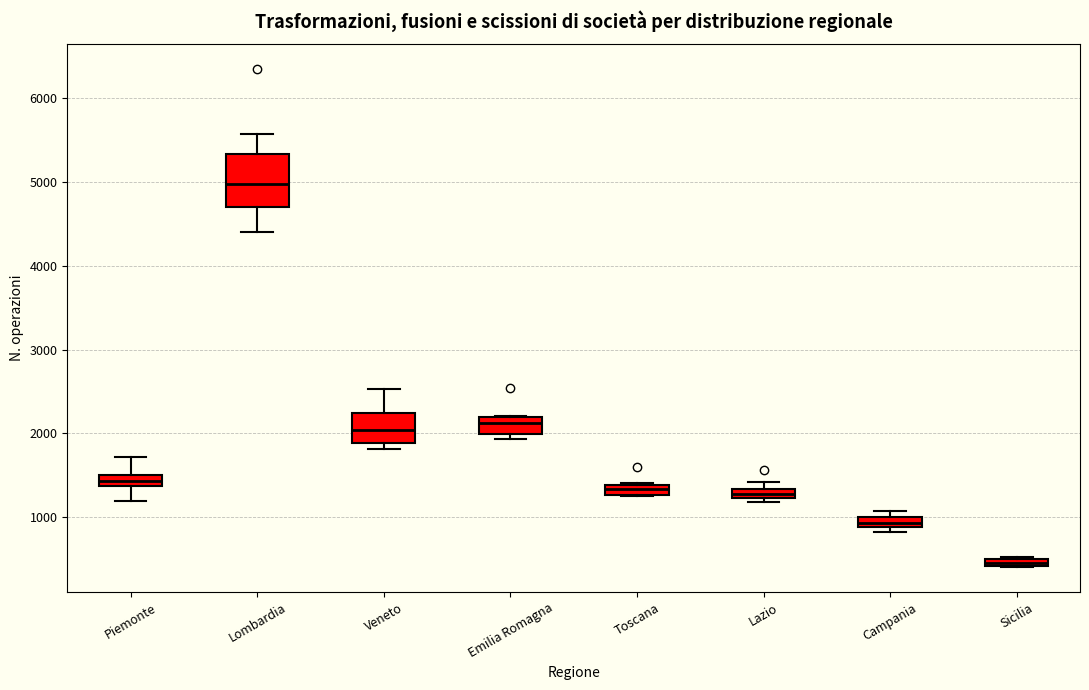

Which box has the highest median line?

Lombardia